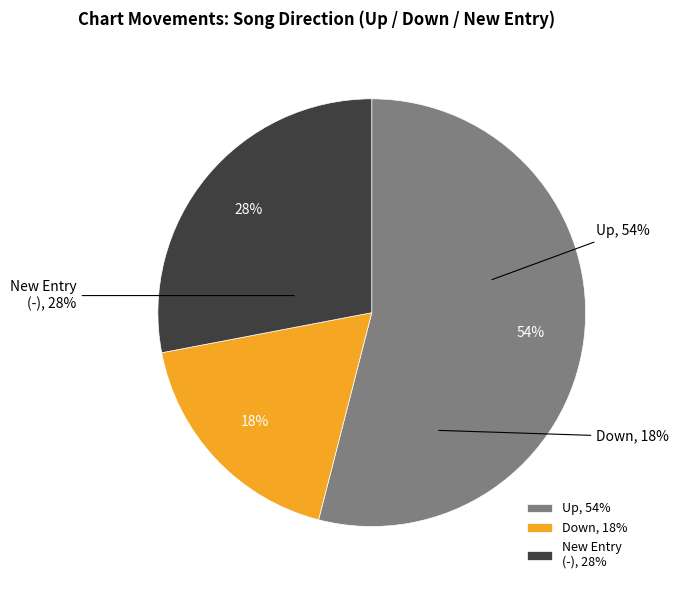

Combined, what portion of the pie is - and up?

82.0%